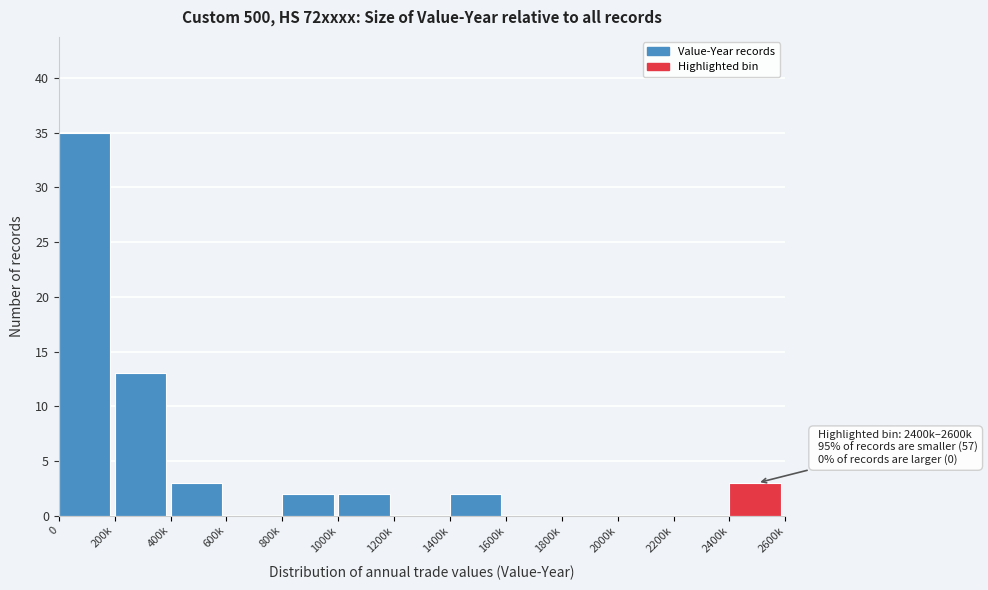

Reading left to right, list all the values displayed in this chart.

0=35	200k=13	400k=3	600k=0	800k=2	1000k=2	1200k=0	1400k=2	1600k=0	1800k=0	2000k=0	2200k=0	2400k=3